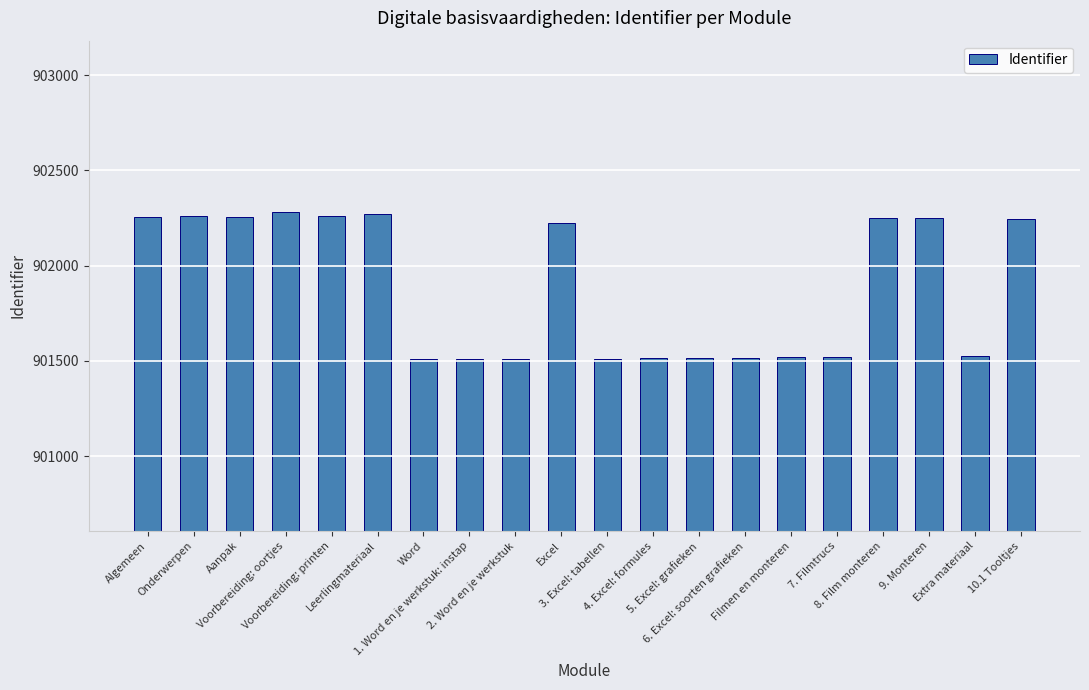

Count the number of data series in this chart.

1